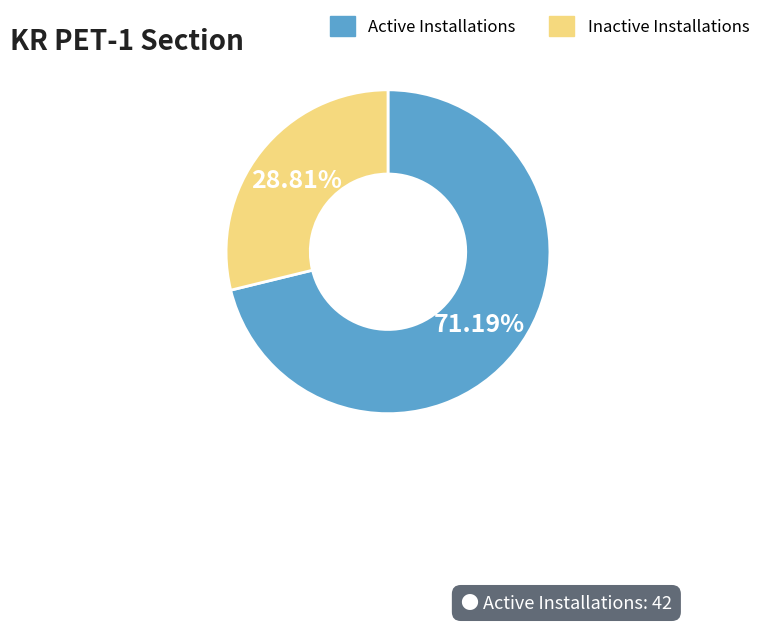

What percentage is the Inactive Installations slice, to the nearest percent?

29%